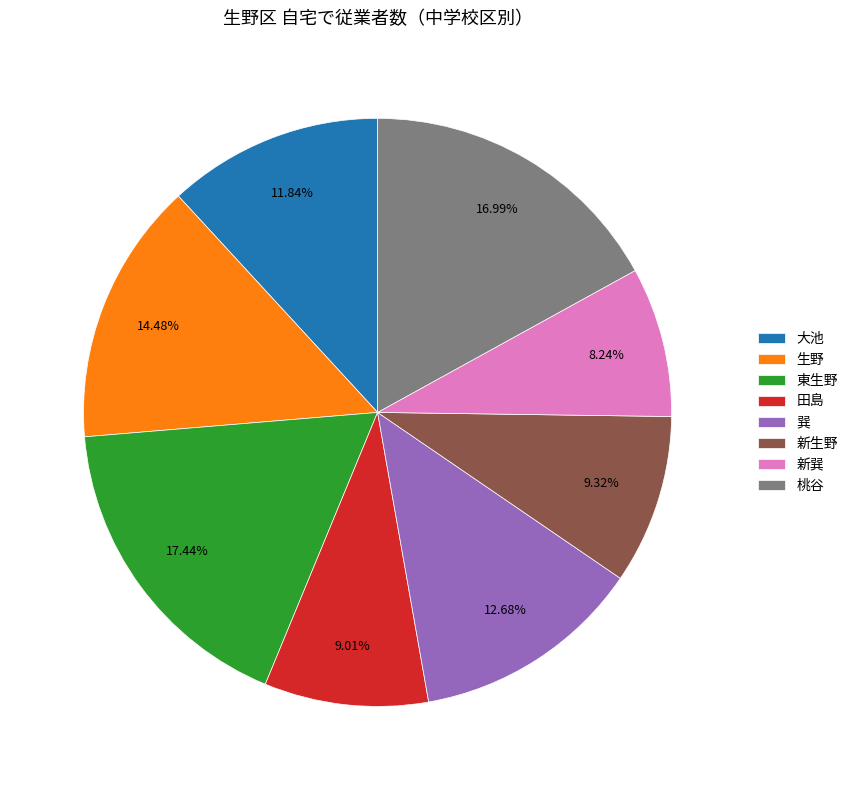

Approximately how many times larger is the value at 新生野 compared to 生野?

0.6